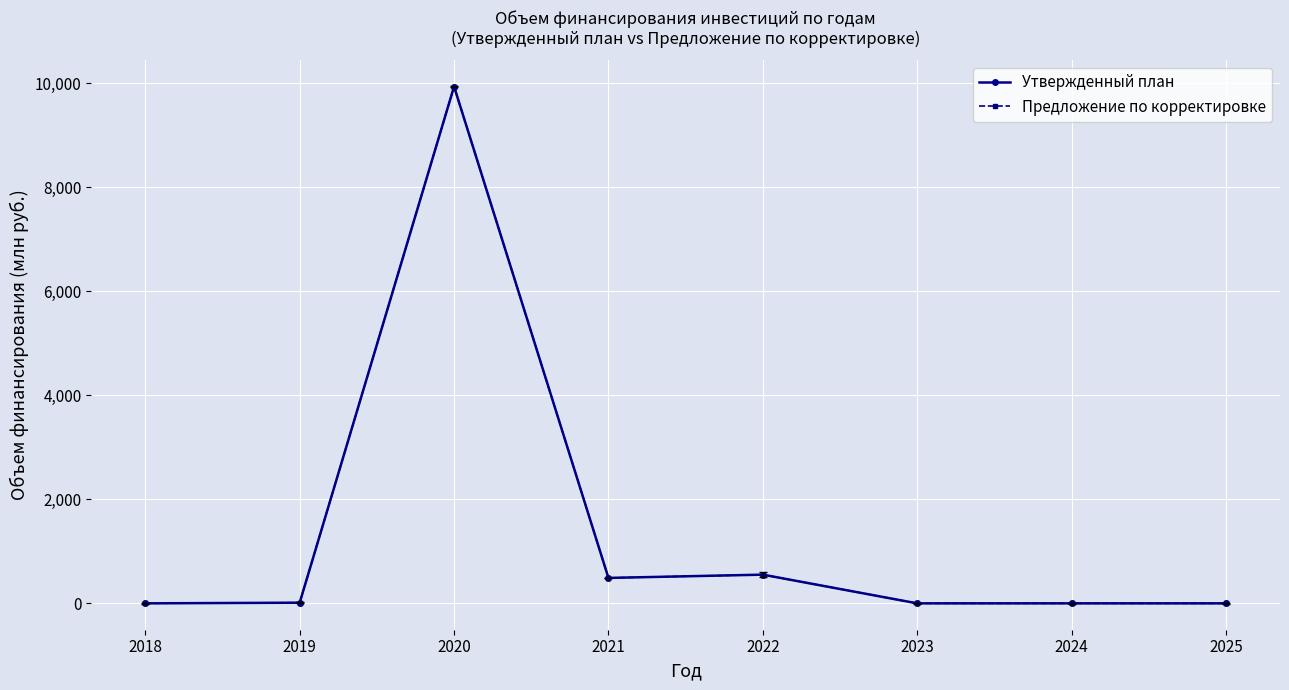

How many lines are shown in the chart?

2